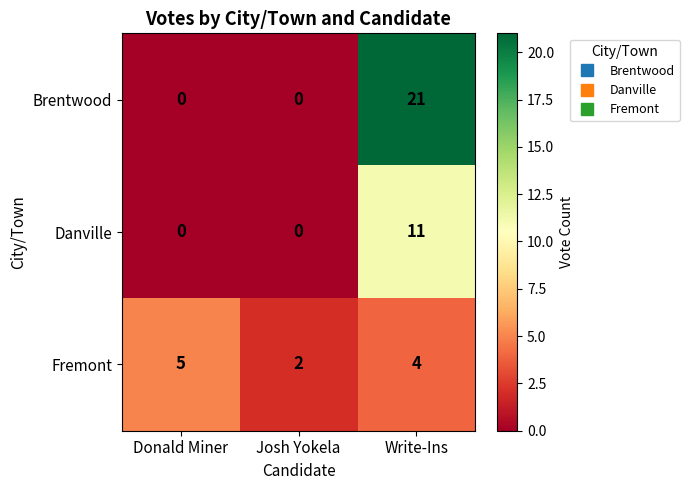

Reading right to left, list all the values displayed in this chart.

Brentwood: 21	0	0
Danville: 11	0	0
Fremont: 4	2	5